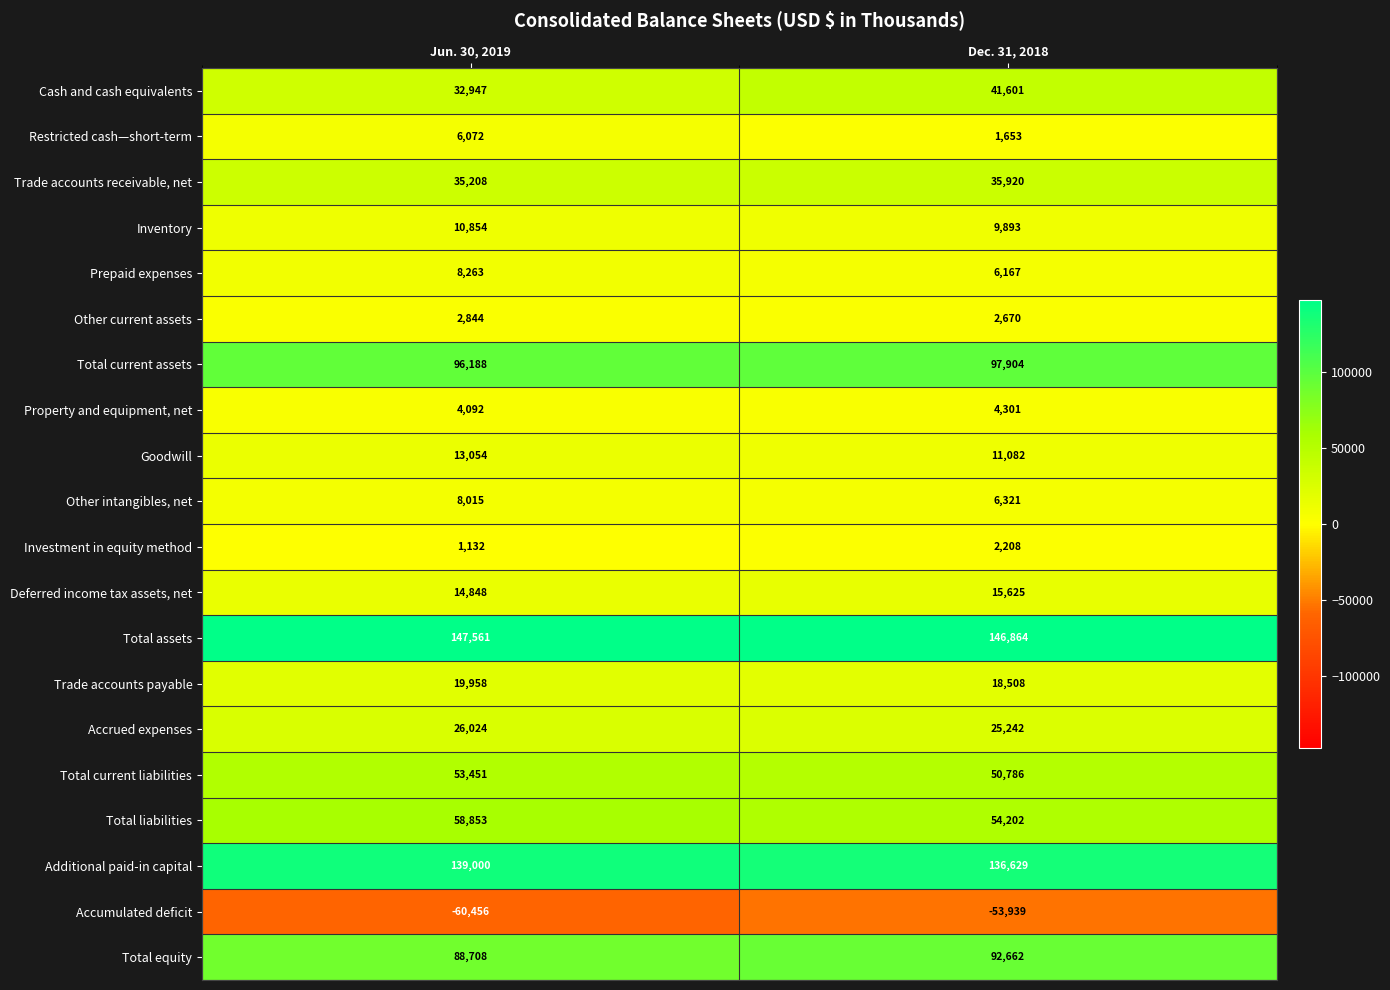

How many categories are shown in the chart?

2